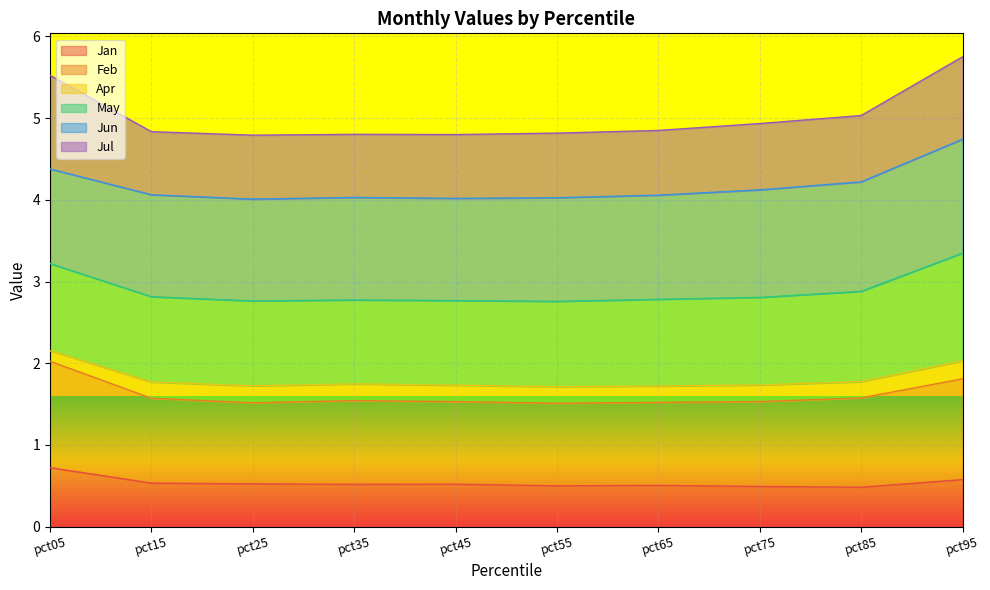

At which category does Feb reach its first local valley?

pct25